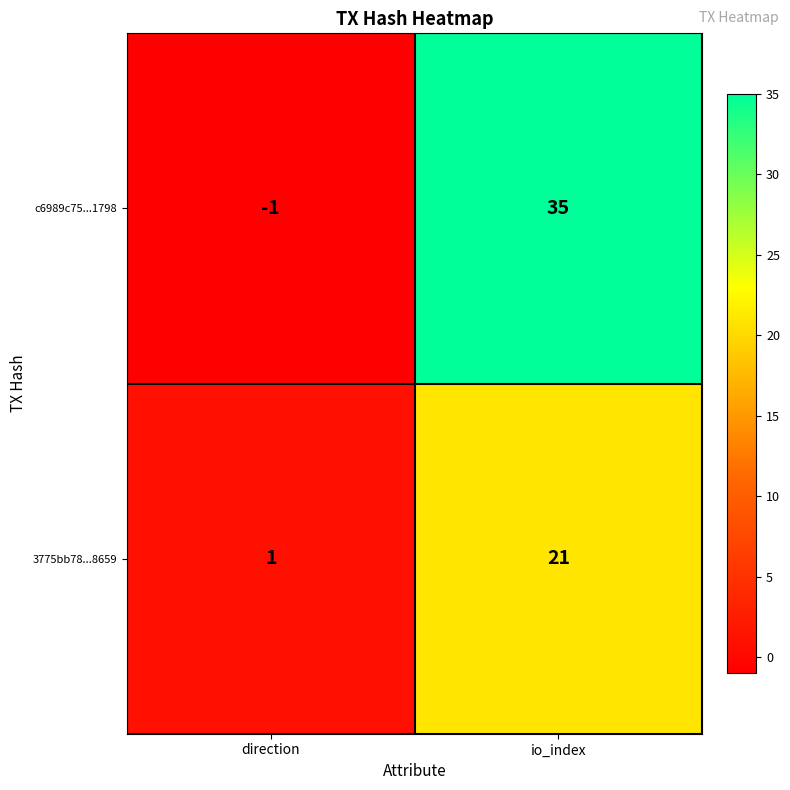

At io_index, list the series in order from smallest to largest.

3775bb78...8659, c6989c75...1798